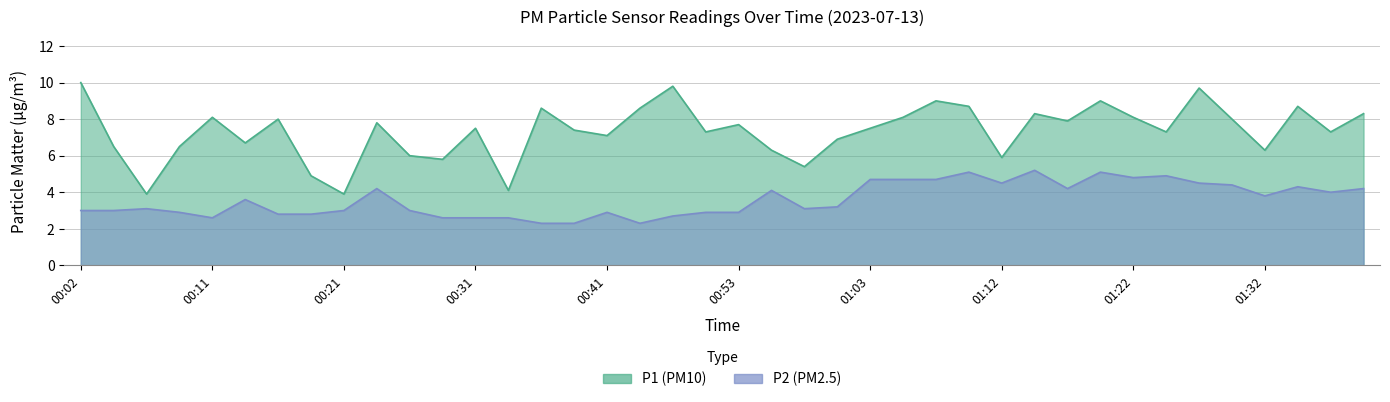

What is the difference between the P2 values at 00:24 and 01:00?

1.0